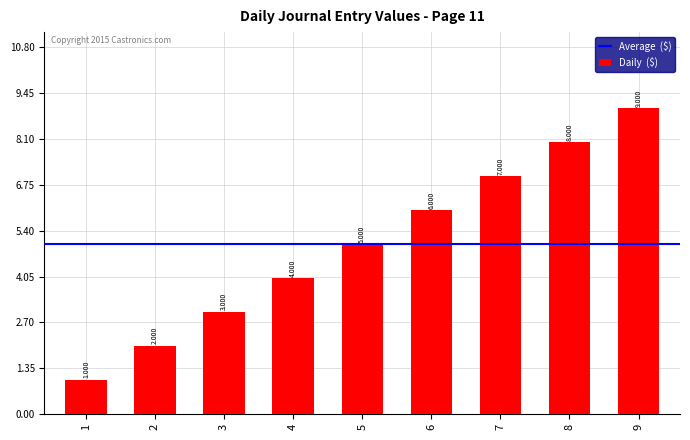

Reading left to right, extract all data points from this chart.

1	2	3	4	5	6	7	8	9